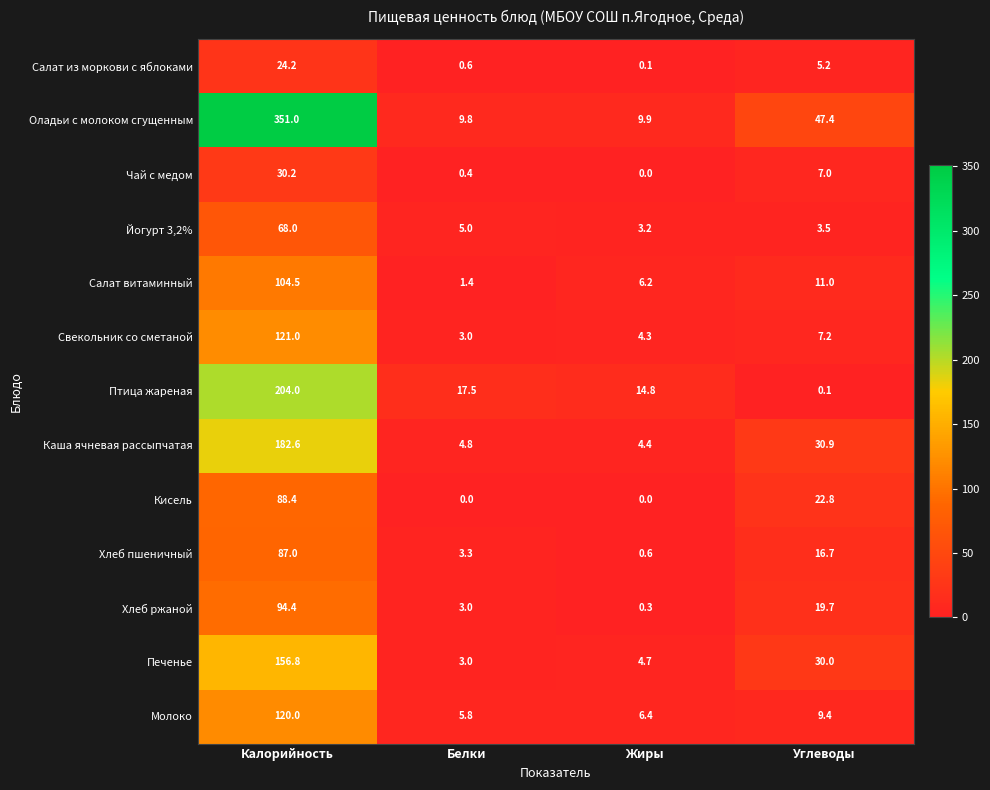

Which category has the highest value in the Салат из моркови с яблоками series?

Калорийность